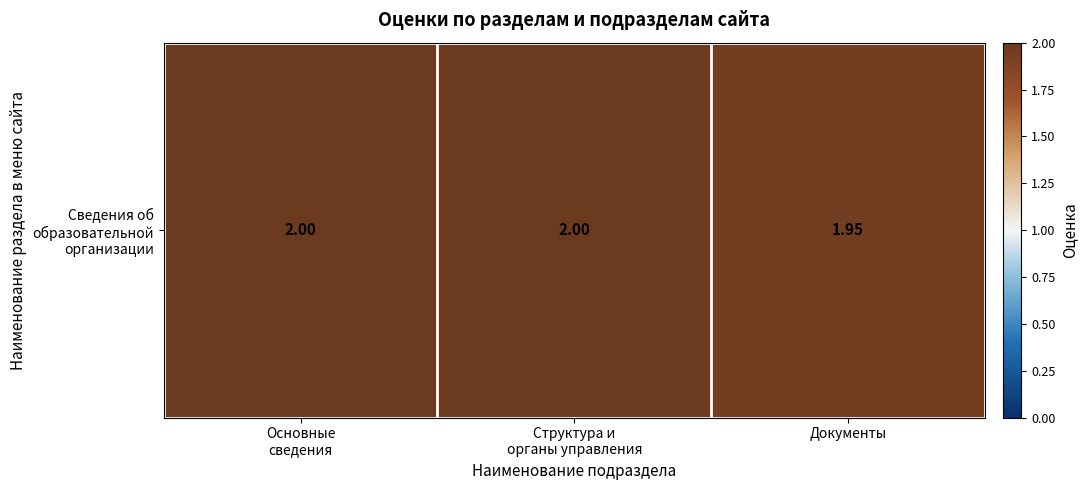

Is it true that the value at Основные
сведения is 0.6?

False